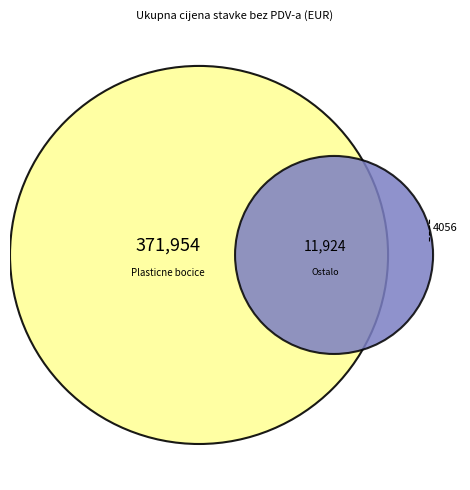

Is it true that 1 is 25% of the pie?

False